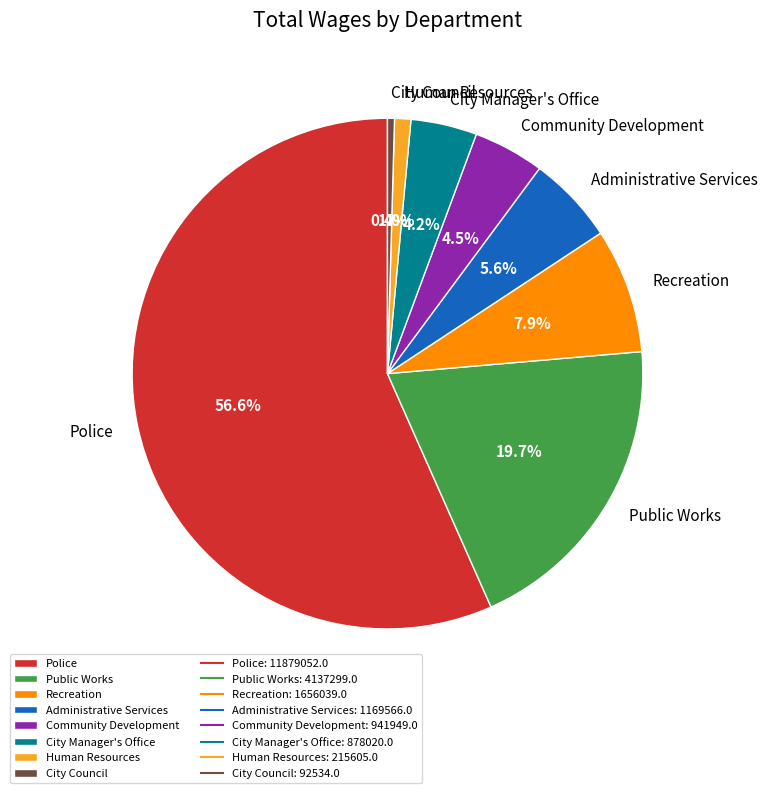

Do Administrative Services and Human Resources together represent more than half of the pie?

No